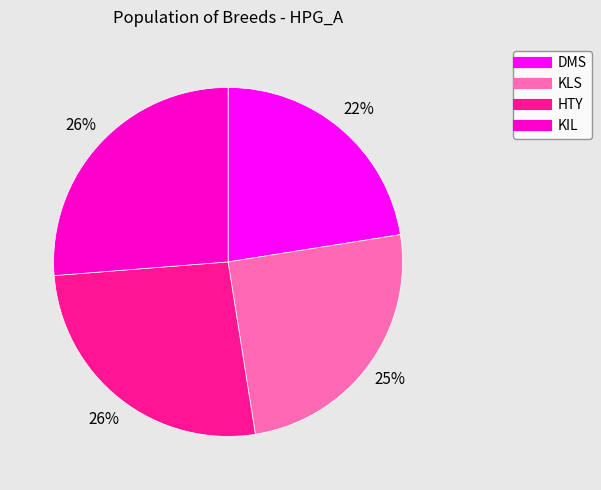

Is the sum of HTY and DMS greater than half?

No